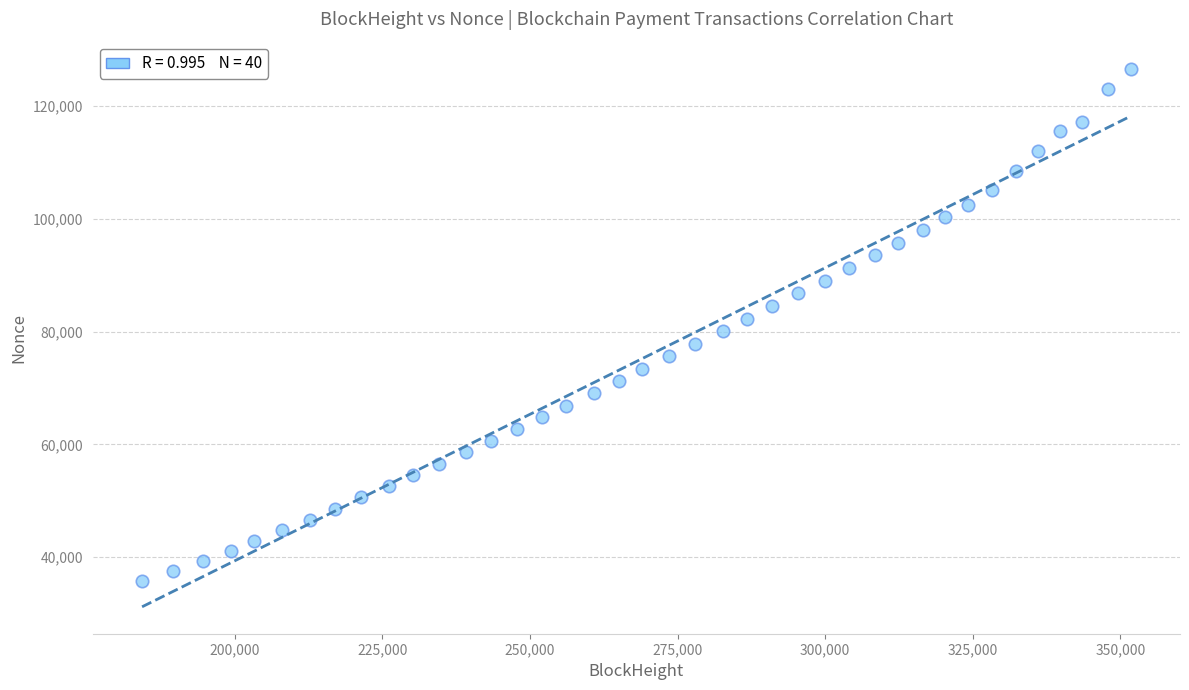

What is the range of X values (max minus min)?

167452